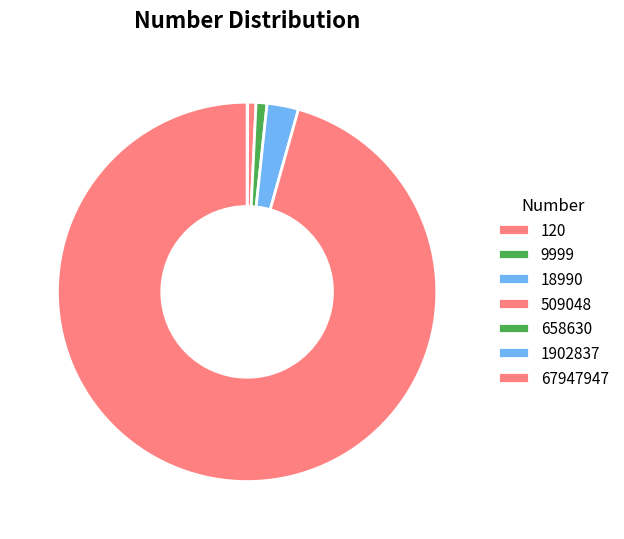

Is the sum of 18990 and 509048 greater than half?

No